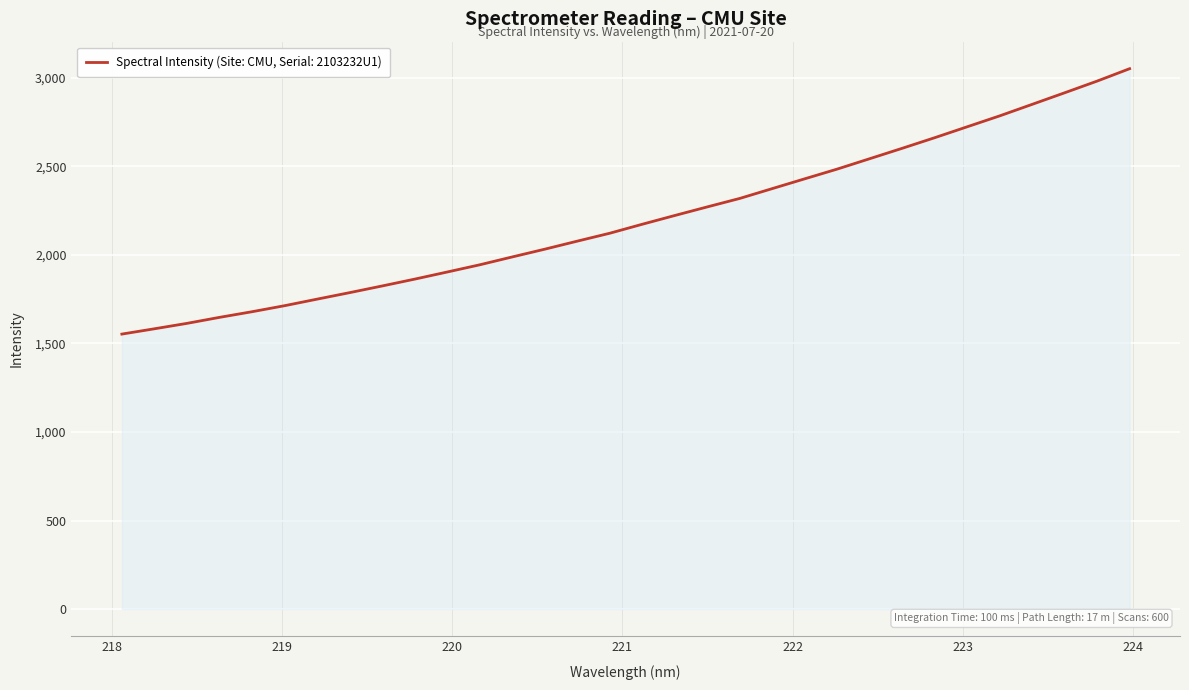

Reading right to left, list all the values displayed in this chart.

3050.4	2980.5	2914.5	2849.3	2784.2	2722.7	2661.1	2601.3	2542.6	2484.1	2429.1	2373.9	2318.4	2270.6	2222.0	2172.7	2121.9	2077.3	2031.9	1988.2	1943.8	1903.1	1862.9	1824.3	1786.6	1750.0	1713.0	1679.0	1647.1	1613.2	1582.7	1552.8